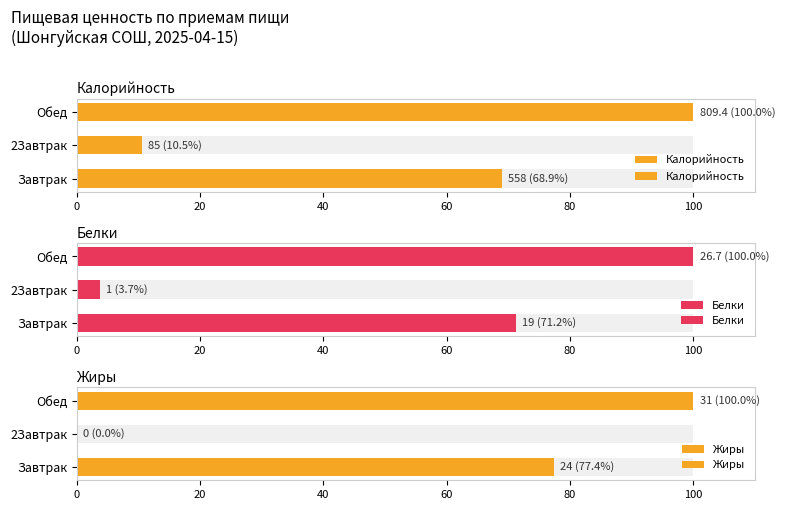

What is the maximum value shown in the chart?

100.0